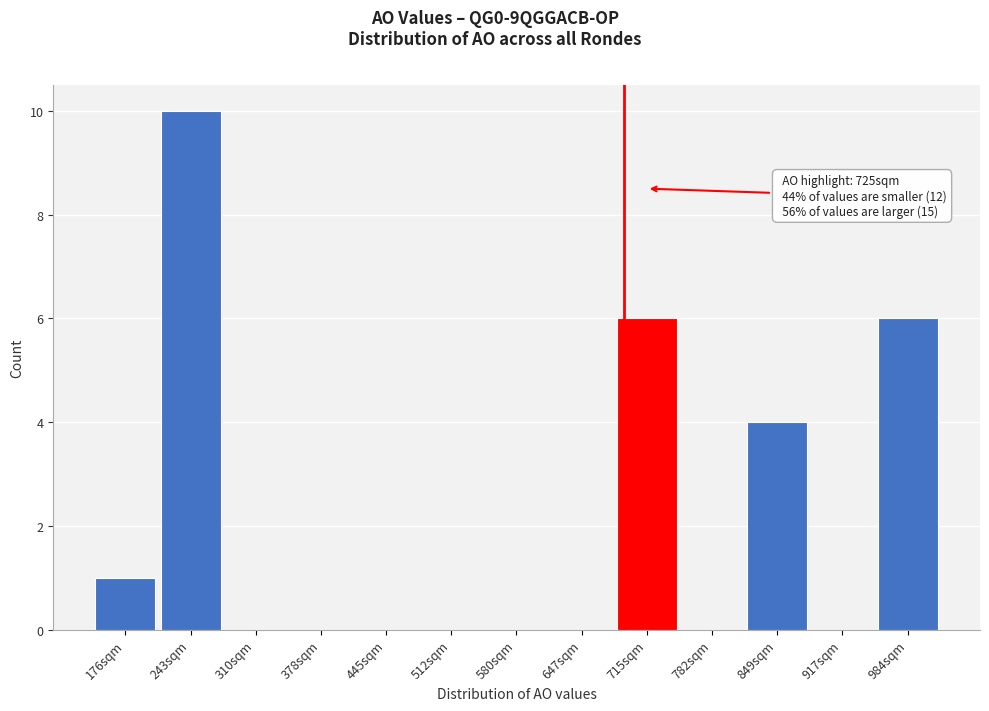

Reading left to right, what are all the values shown in this chart?

176sqm=1	243sqm=10	310sqm=0	378sqm=0	445sqm=0	512sqm=0	580sqm=0	647sqm=0	715sqm=6	782sqm=0	849sqm=4	917sqm=0	984sqm=6